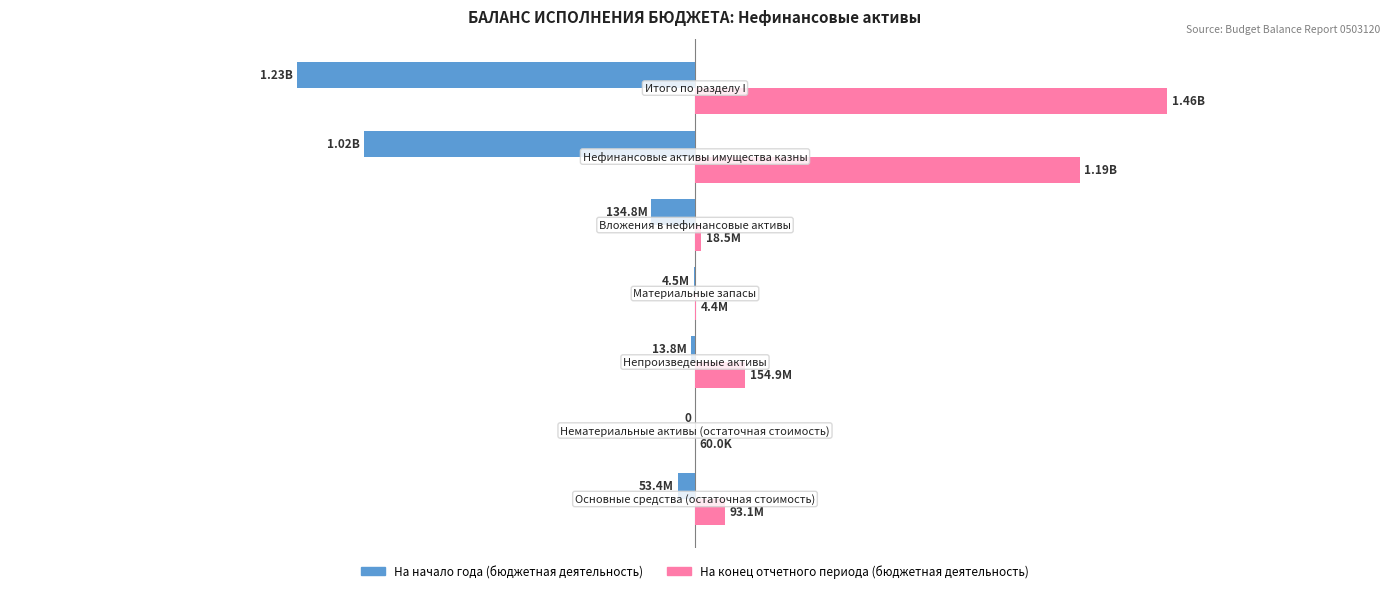

List the series in order of their peak value, highest first.

На конец отчетного периода (бюджетная деятельность), На начало года (бюджетная деятельность)